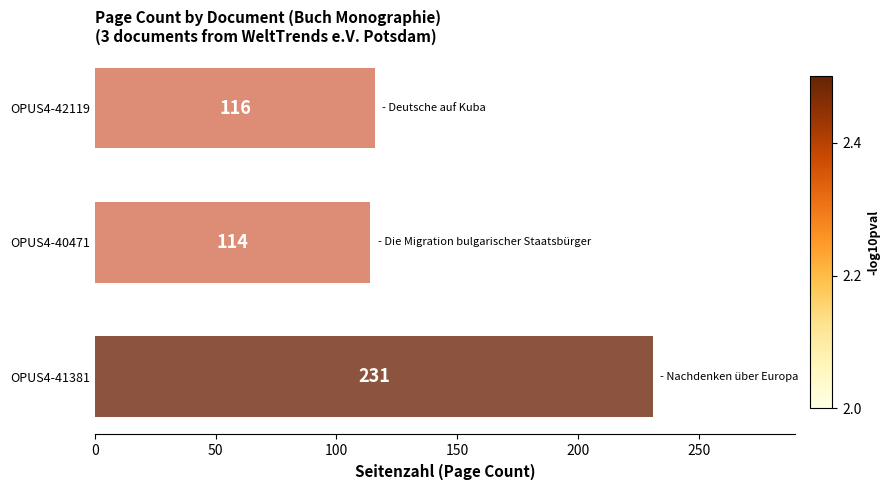

What is the change in value from OPUS4-42119 to OPUS4-41381?

+115